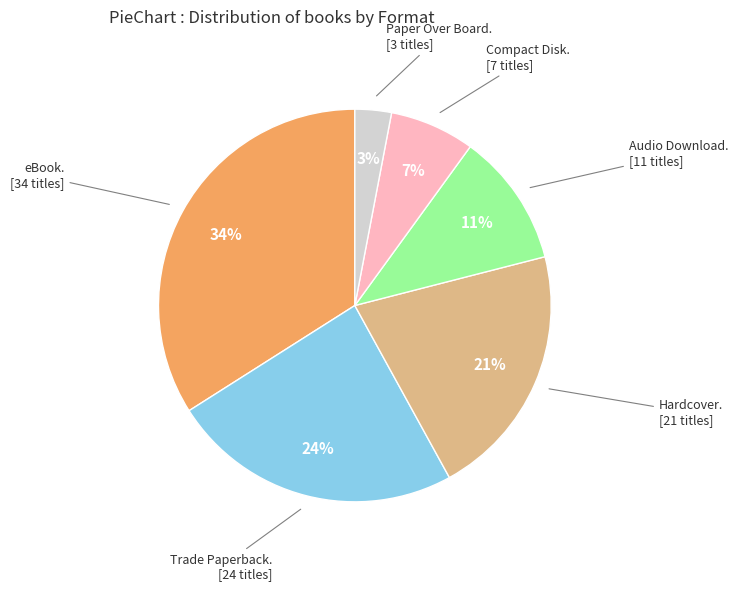

Does any single category account for the majority?

No